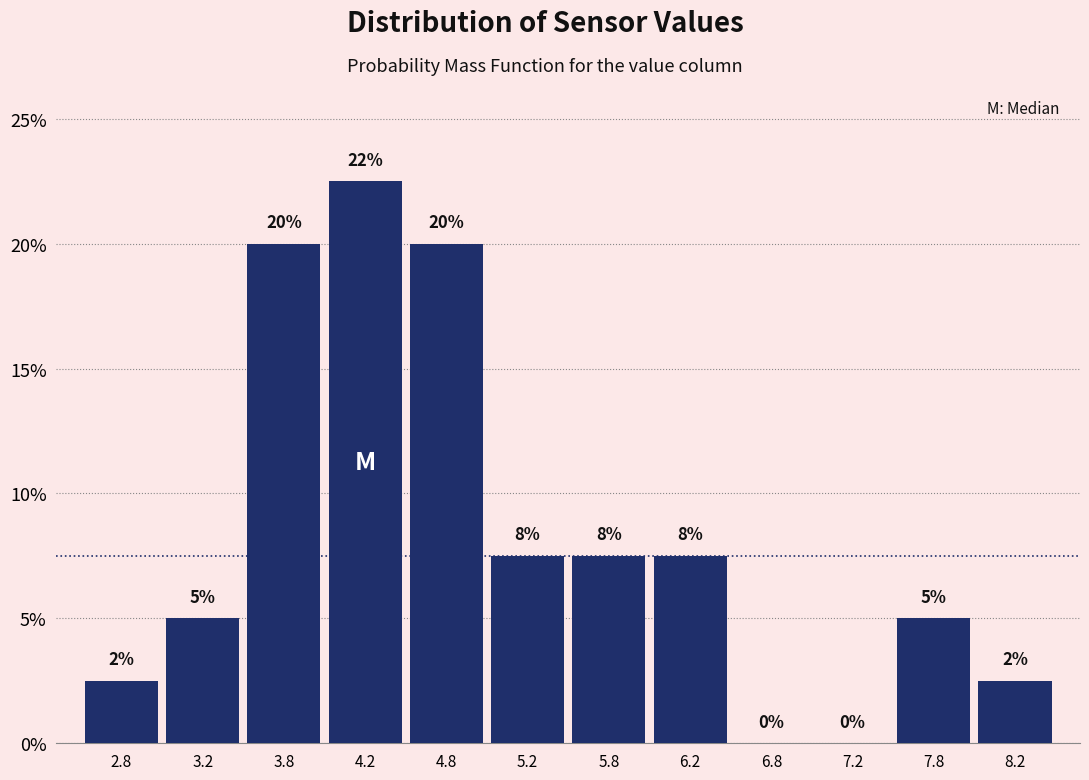

Over which range of the x-axis is the bar tallest?

4.0 to 4.5